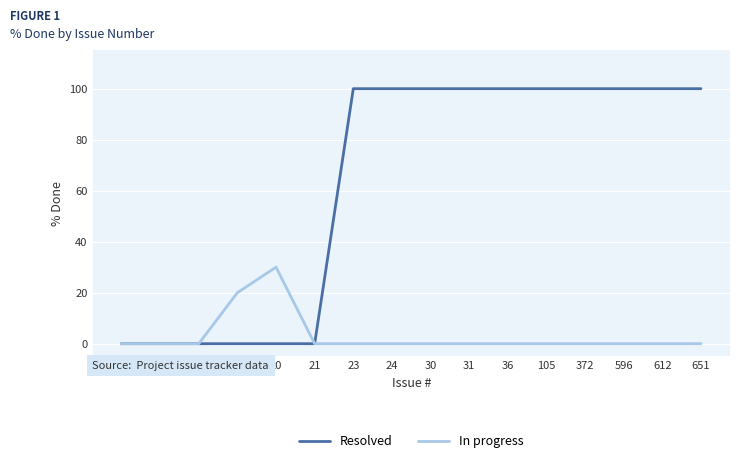

What are all the series names shown in the legend?

Resolved, In progress